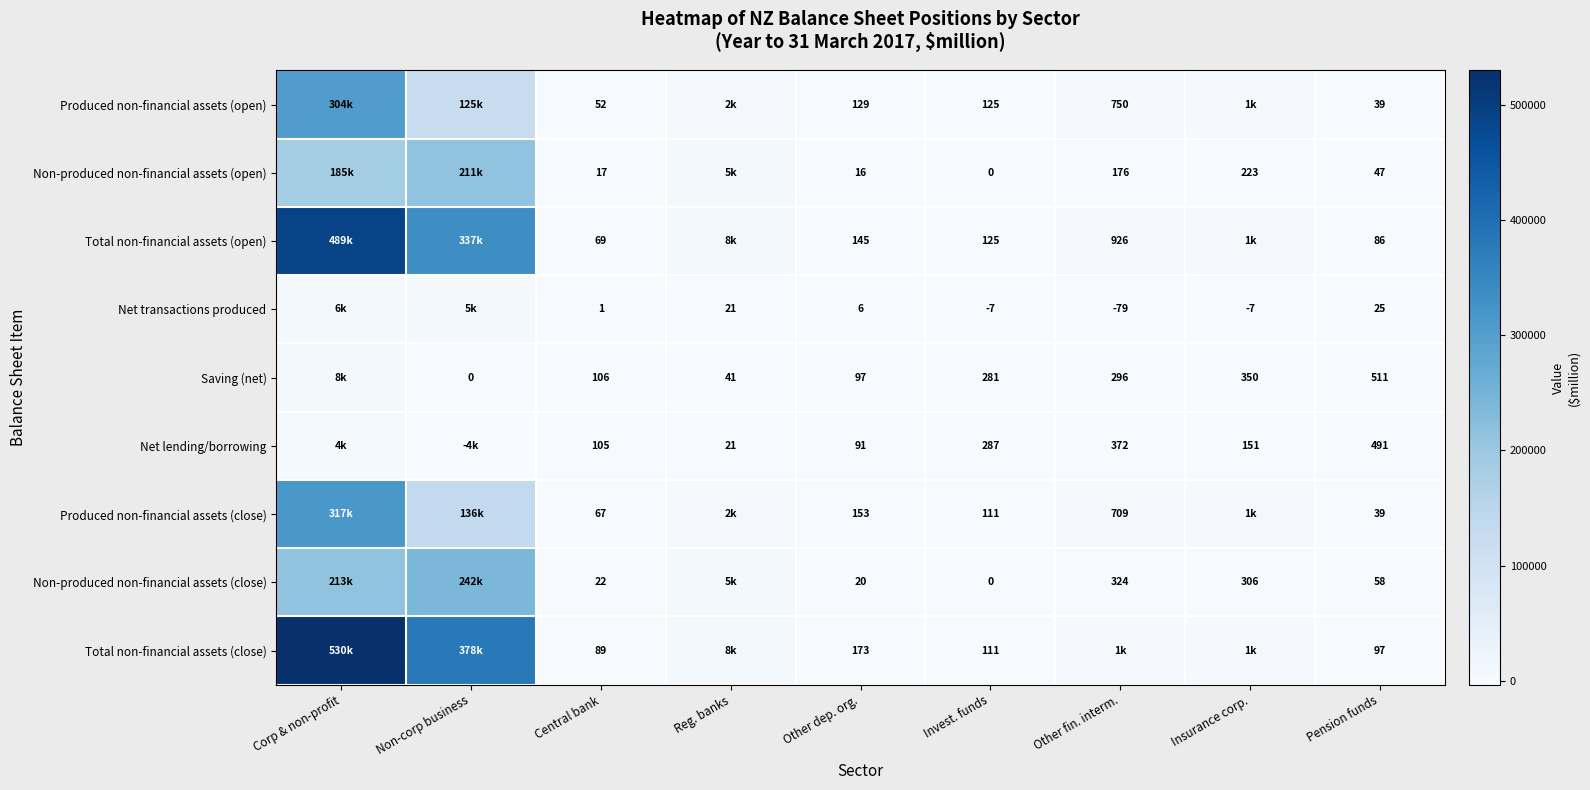

Which has a higher value, Corp & non-profit or Central bank?

Corp & non-profit